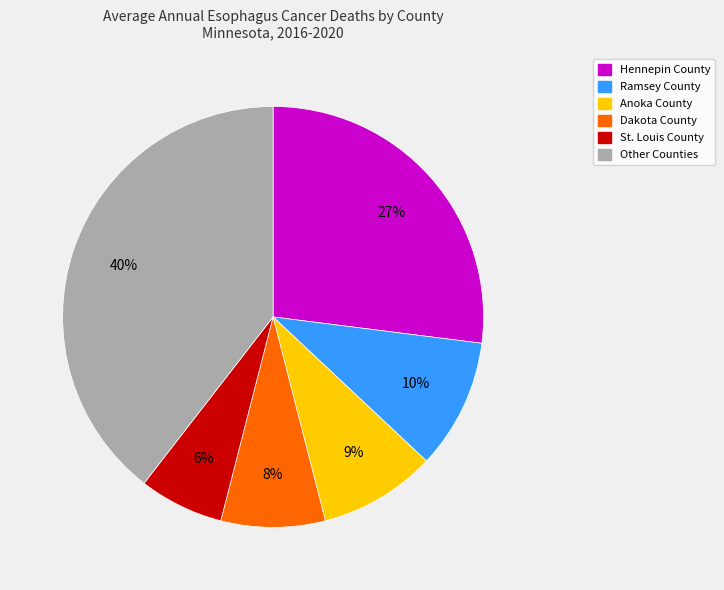

To the nearest percent, what is the average slice percentage?

17%